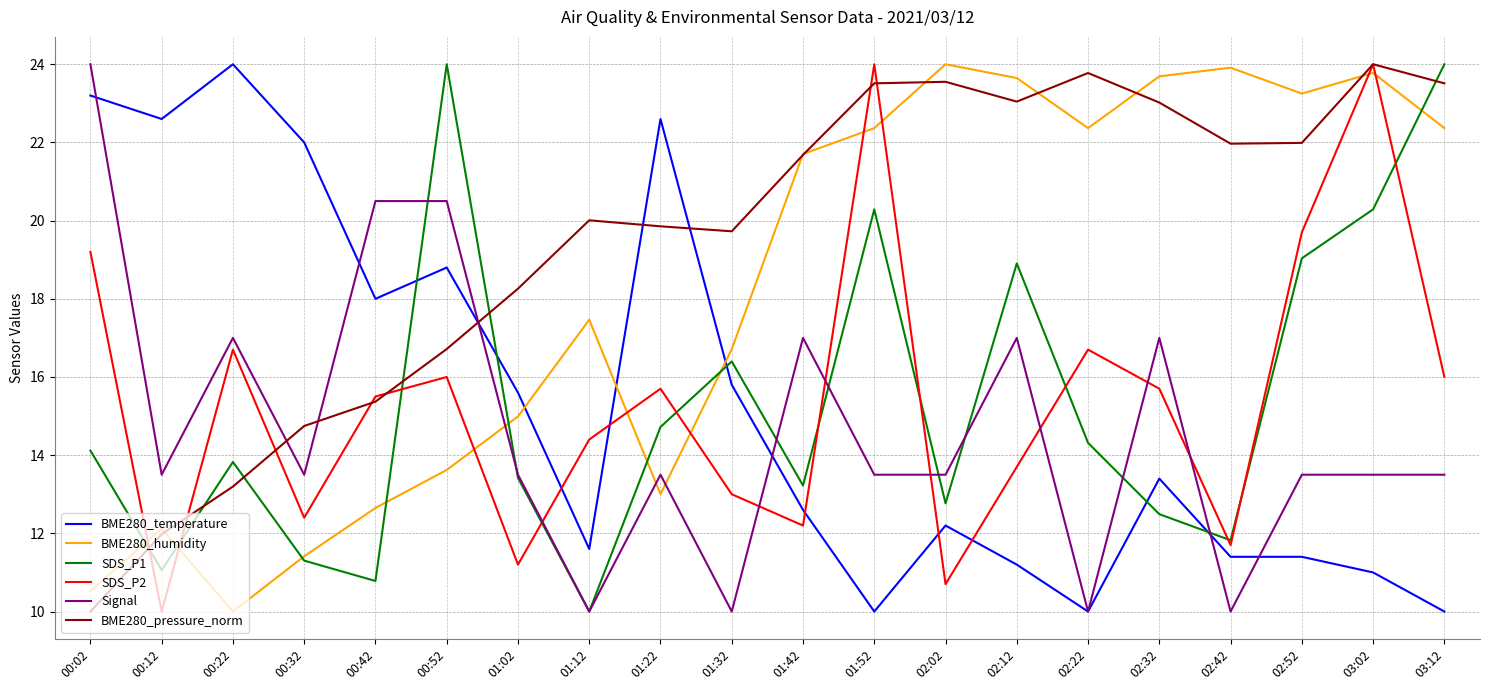

What is the average value of the SDS_P1 series?

15.3